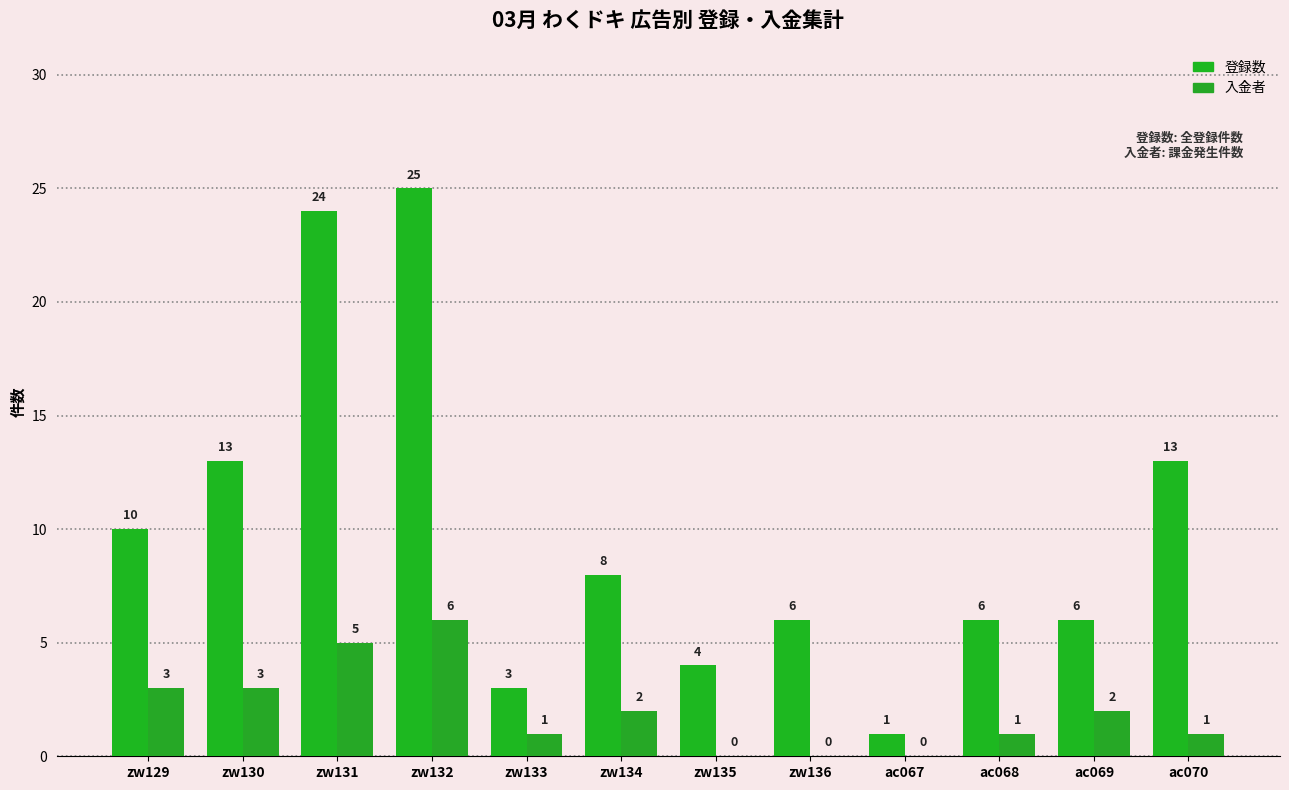

Are the bars grouped side by side (vs. stacked)?

Yes